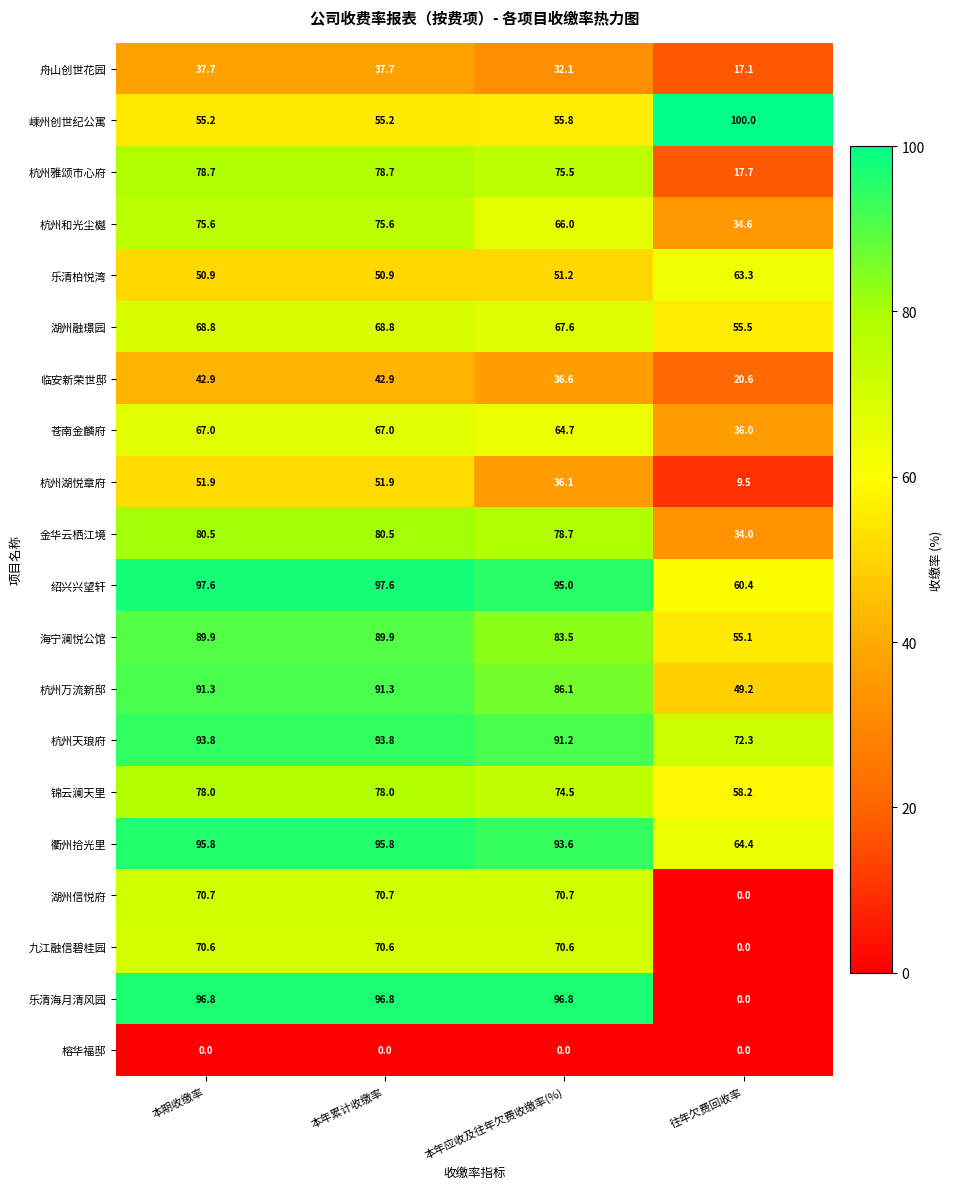

The 杭州天琅府 series shows 93.8 at 本年累计收缴率. True or false?

True